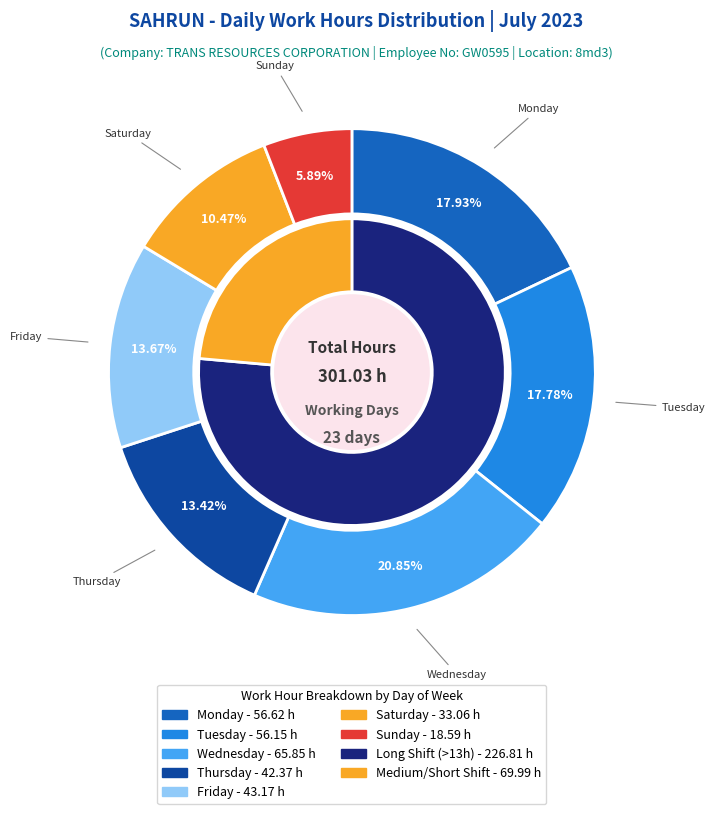

Does Day 1 represent more than half of the total?

No